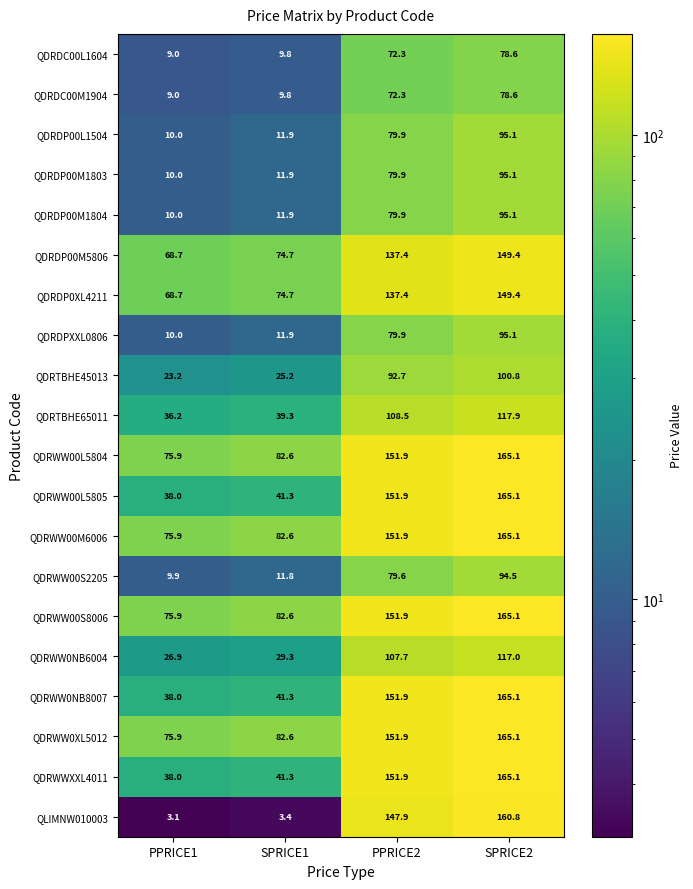

Between PPRICE1 and PPRICE2, which series saw the biggest shift?

QLIMNW010003